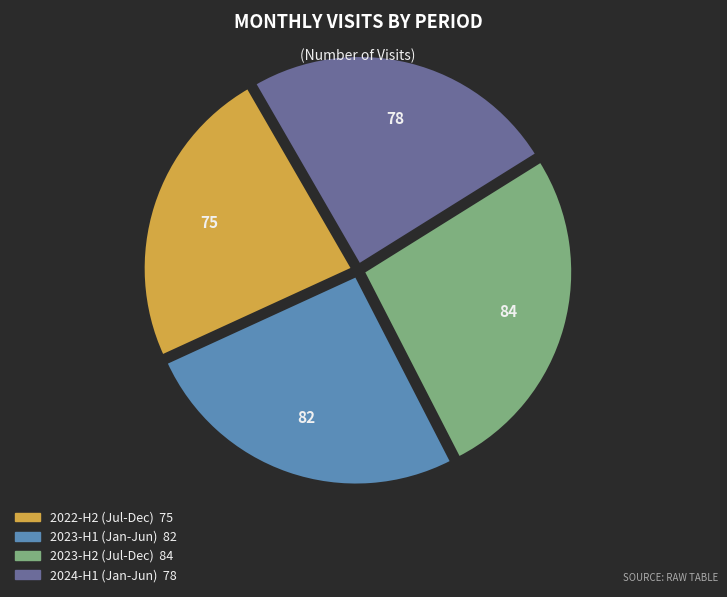

Is there a majority slice in this chart?

No